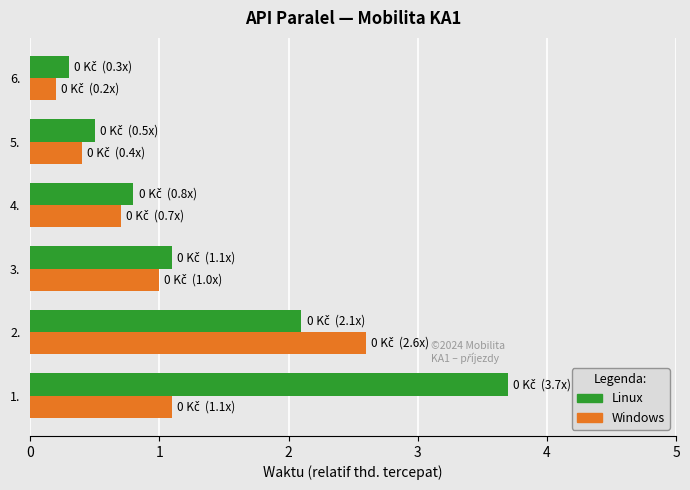

Is it true that Windows equals 2.6 at 2.?

True